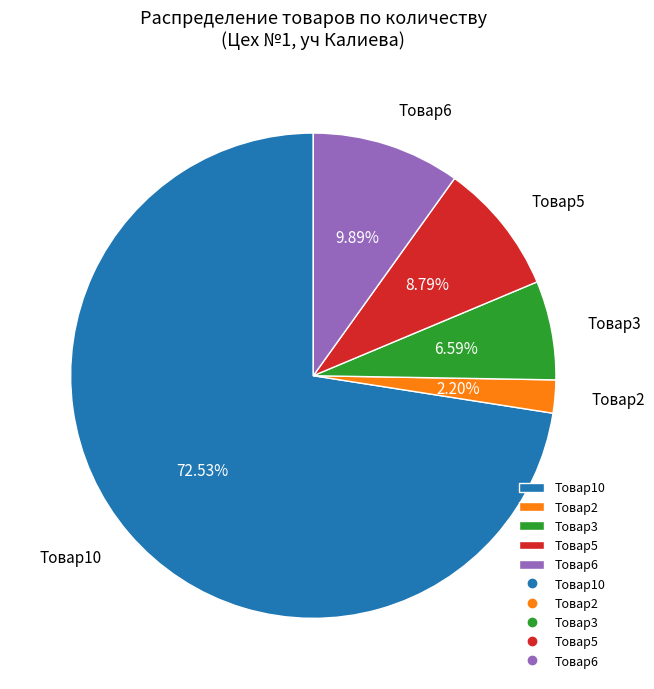

Is it true that Товар6 is 17% of the pie?

False